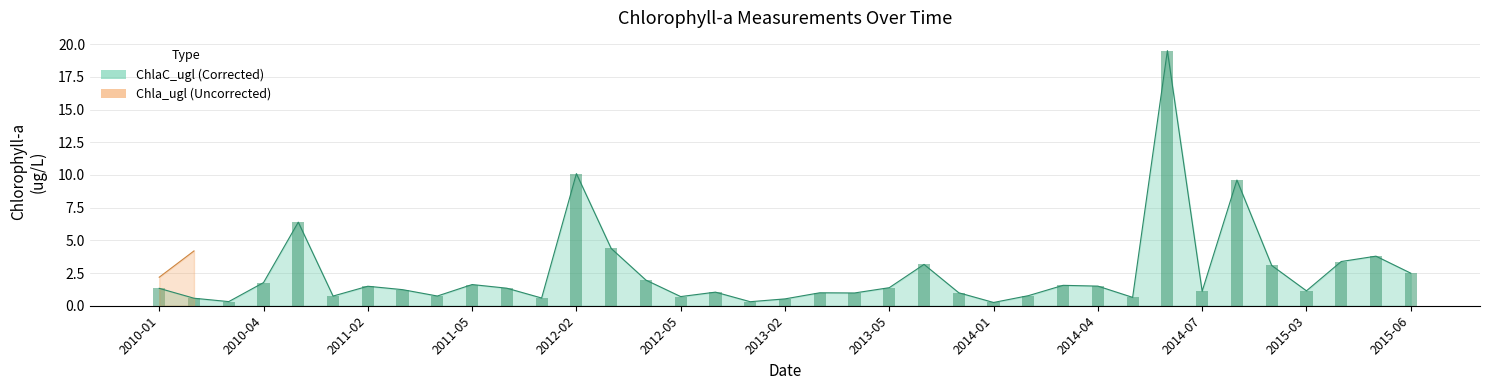

Are the bars grouped side by side (vs. stacked)?

No